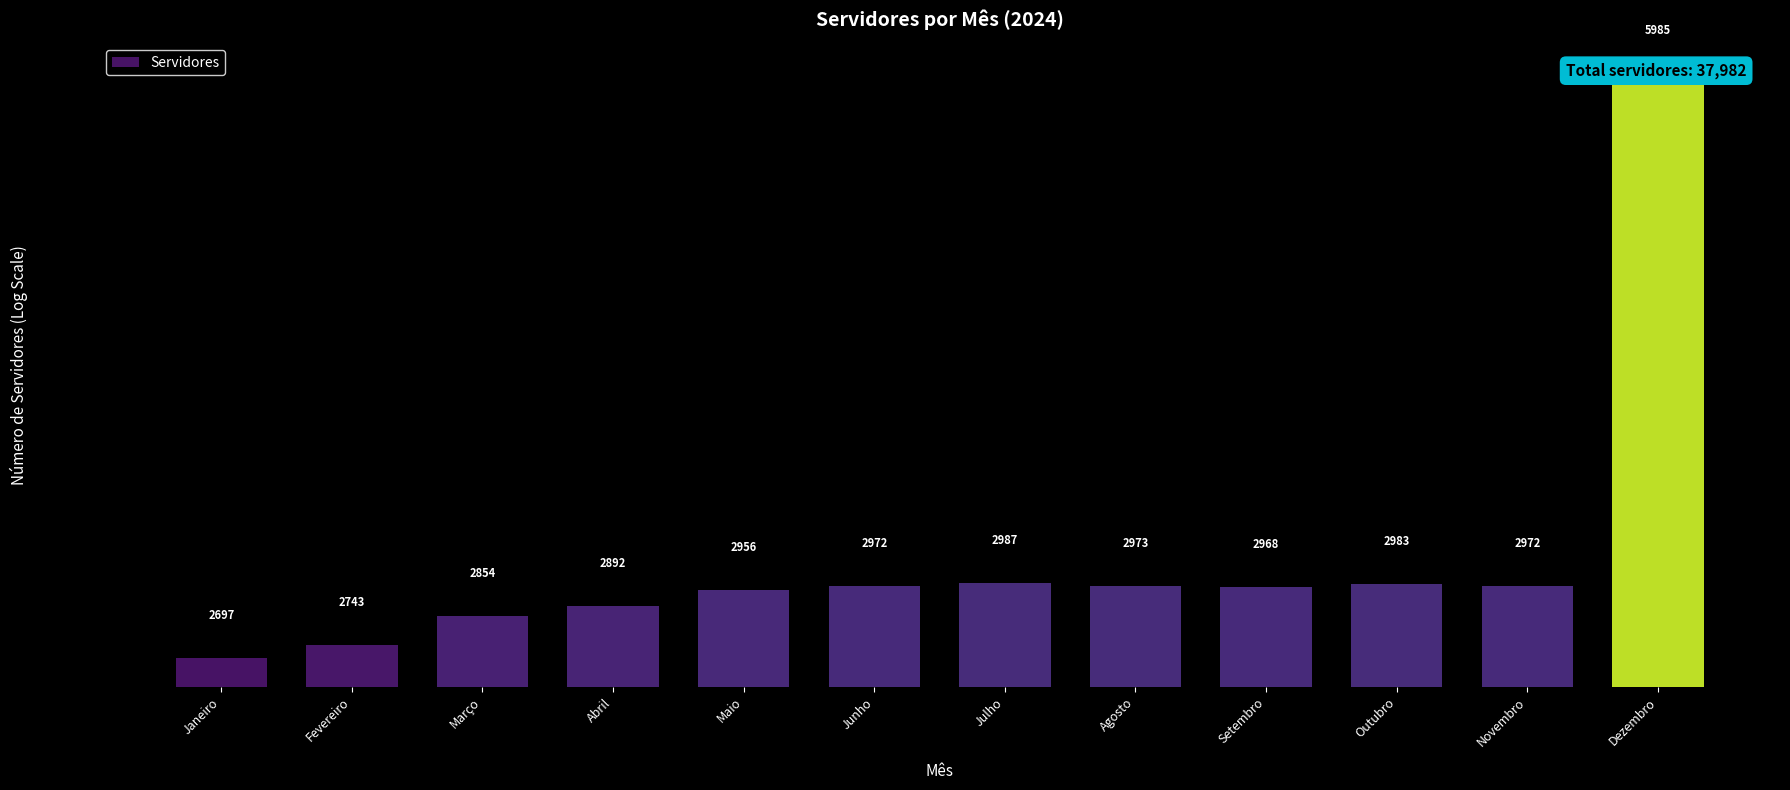

What is the sum of the values at Dezembro and Setembro?

8953